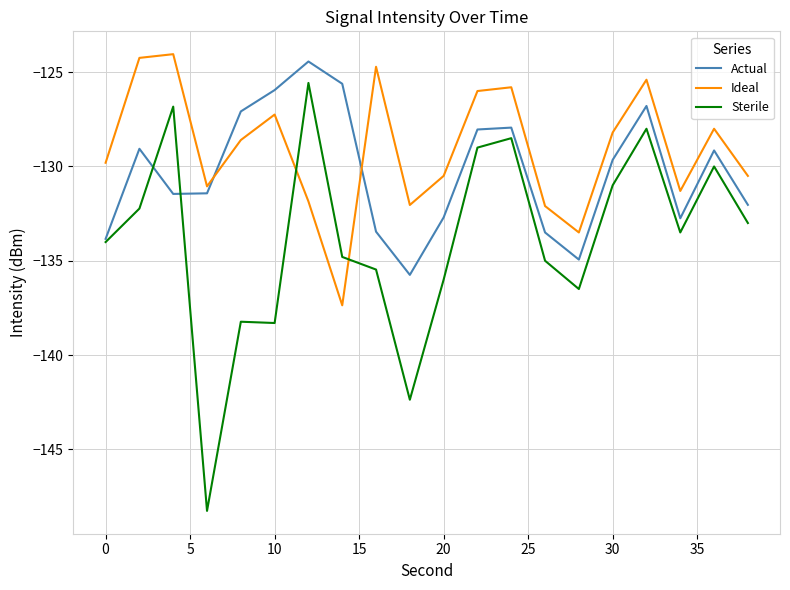

What is the greatest value displayed?

-124.0